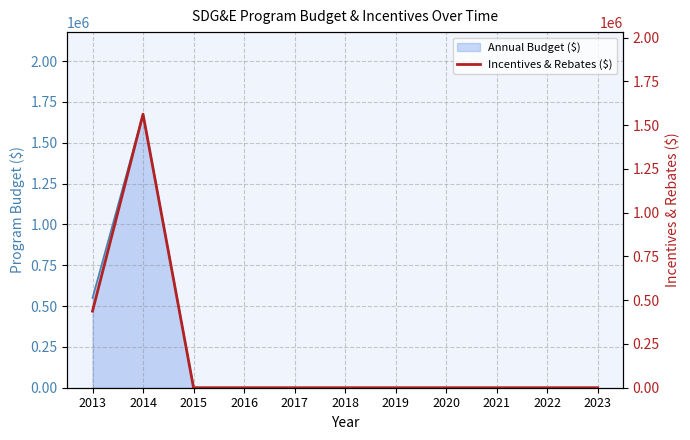

Reading right to left, transcribe all the data shown in this chart.

2023=0	2022=0	2021=0	2020=0	2019=0	2018=0	2017=0	2016=0	2015=0	2014=1562500	2013=437500